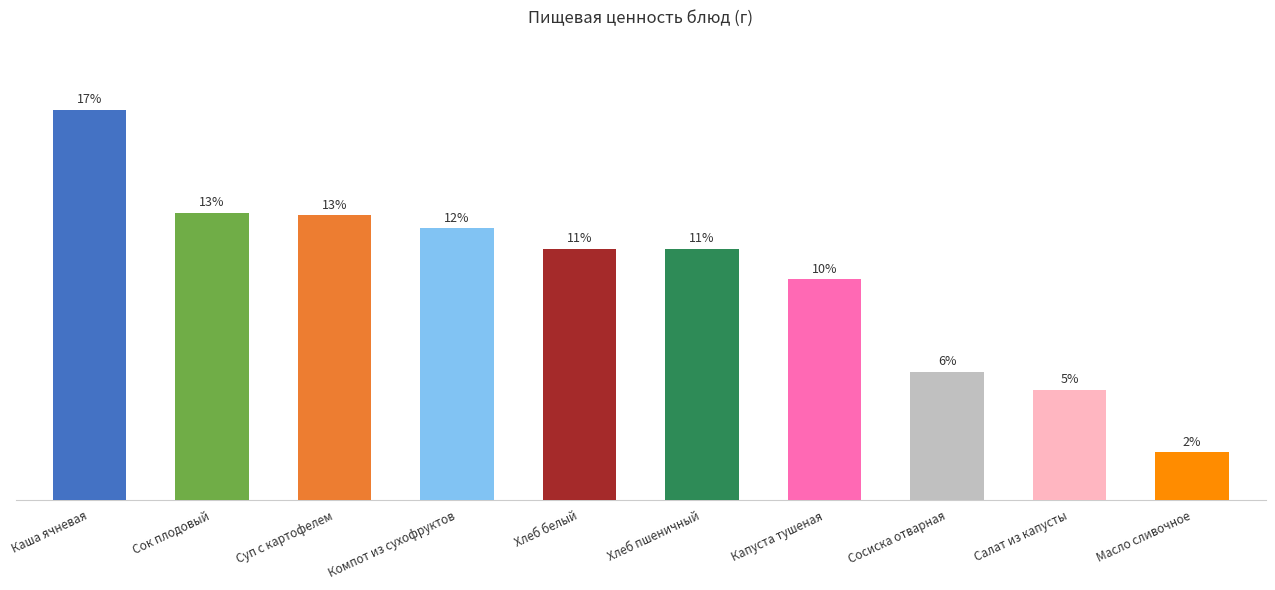

Does the chart contain any negative values?

No